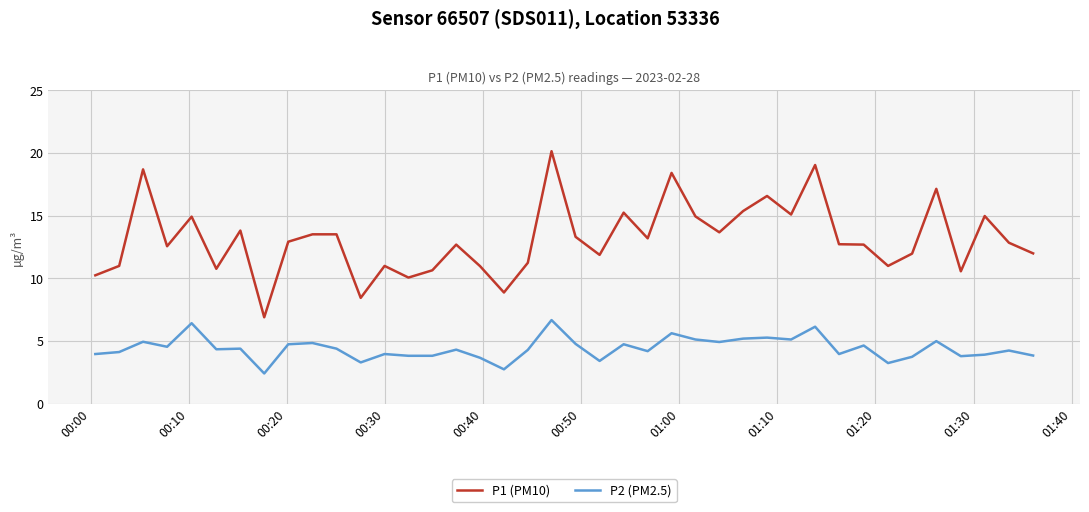

True or false: P2 (PM2.5) and P1 (PM10) intersect in this chart.

False